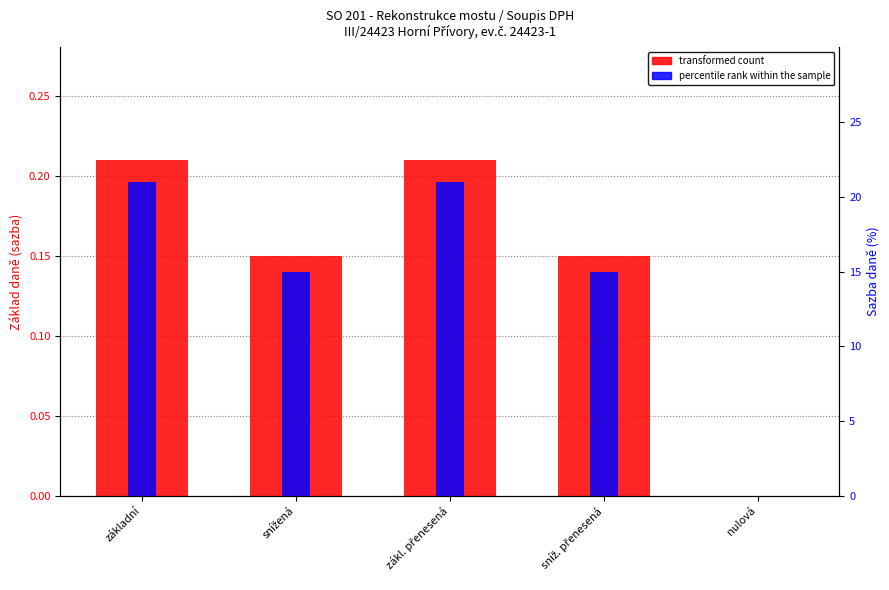

What is the difference between the percentile rank within the sample values at zákl. přenesená and nulová?

21.0